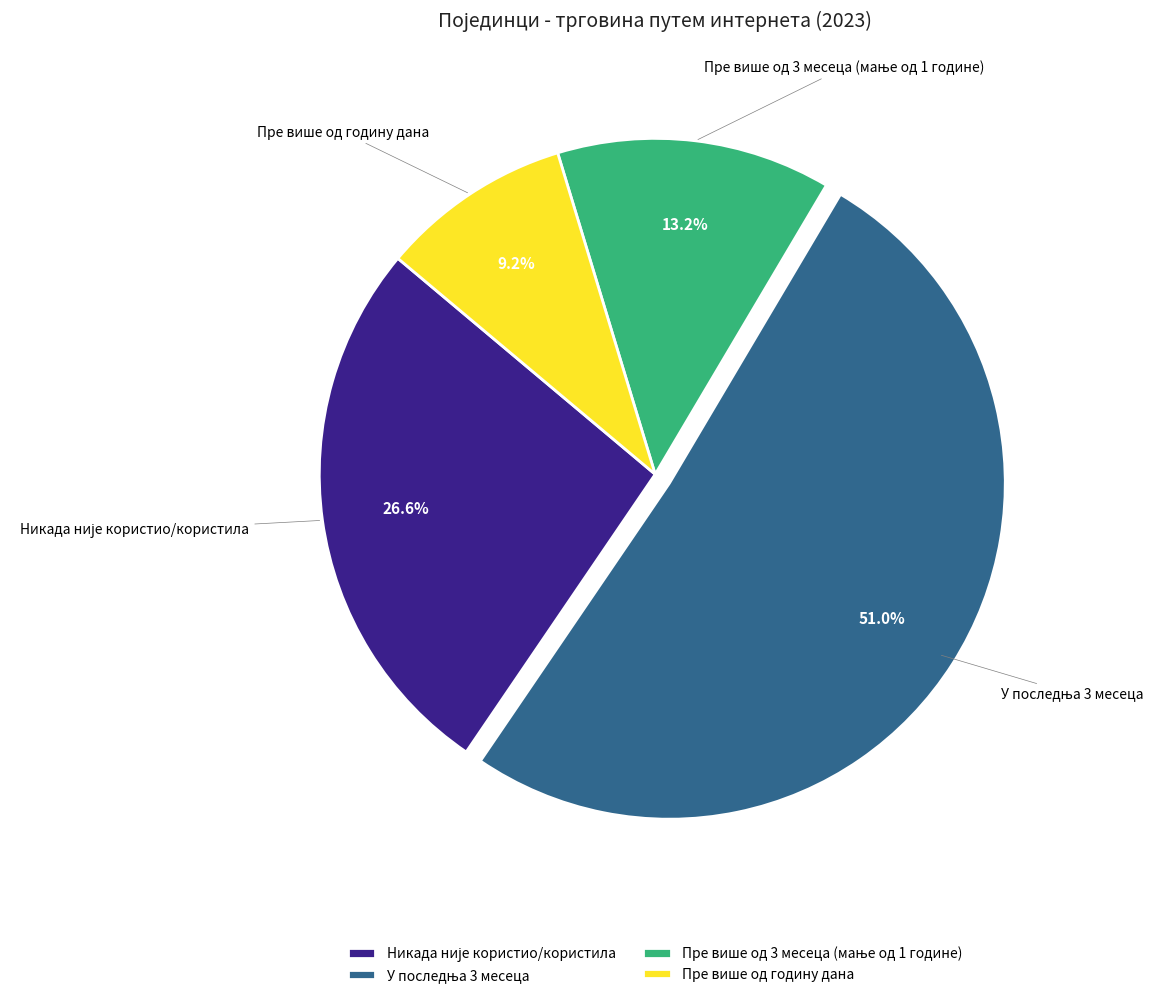

Which slice is the smallest?

Пре више од годину дана